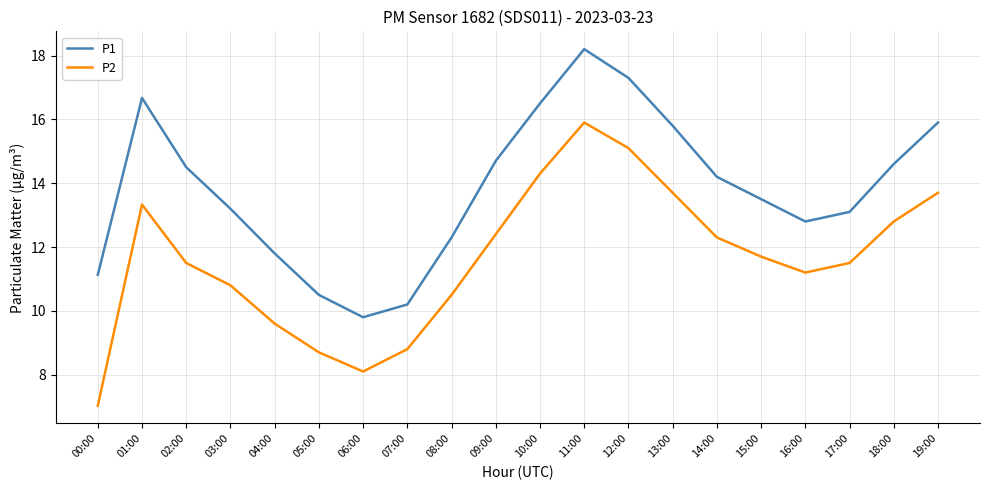

At which category is the sum across all series the highest?

11:00